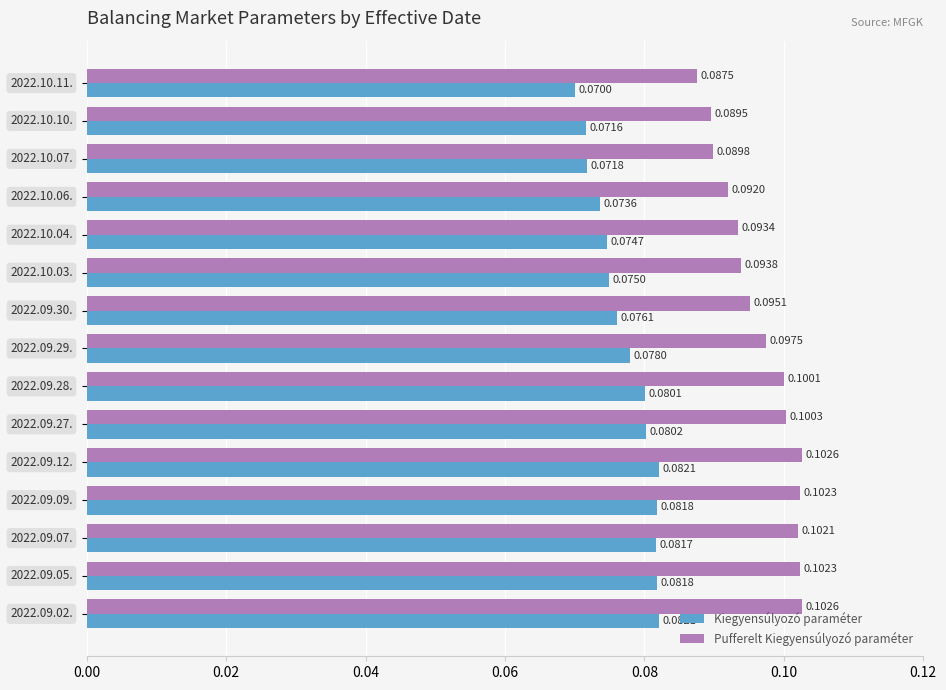

At how many categories does at least one series exceed 0?

15